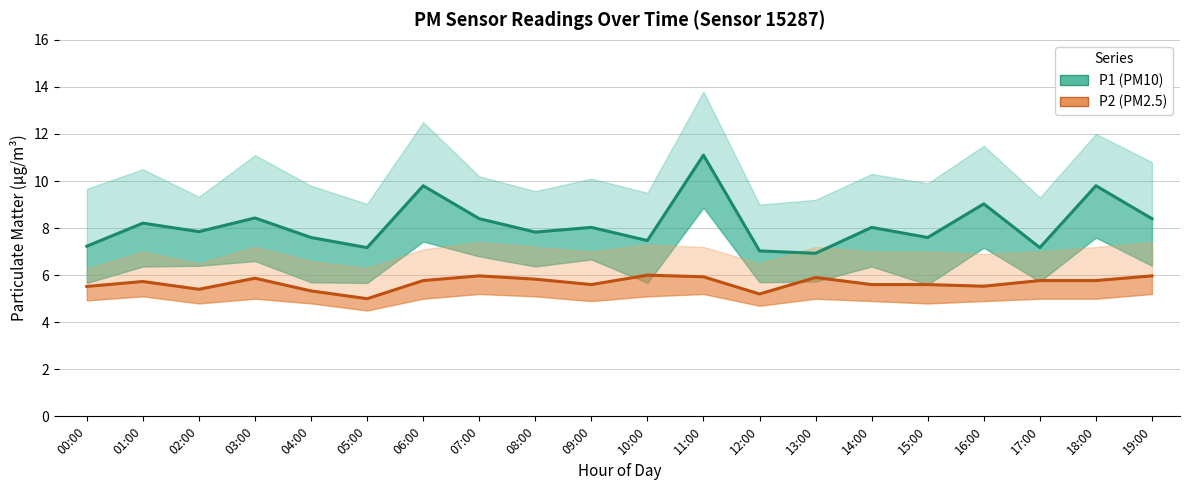

What position from the left is 03:00?

4